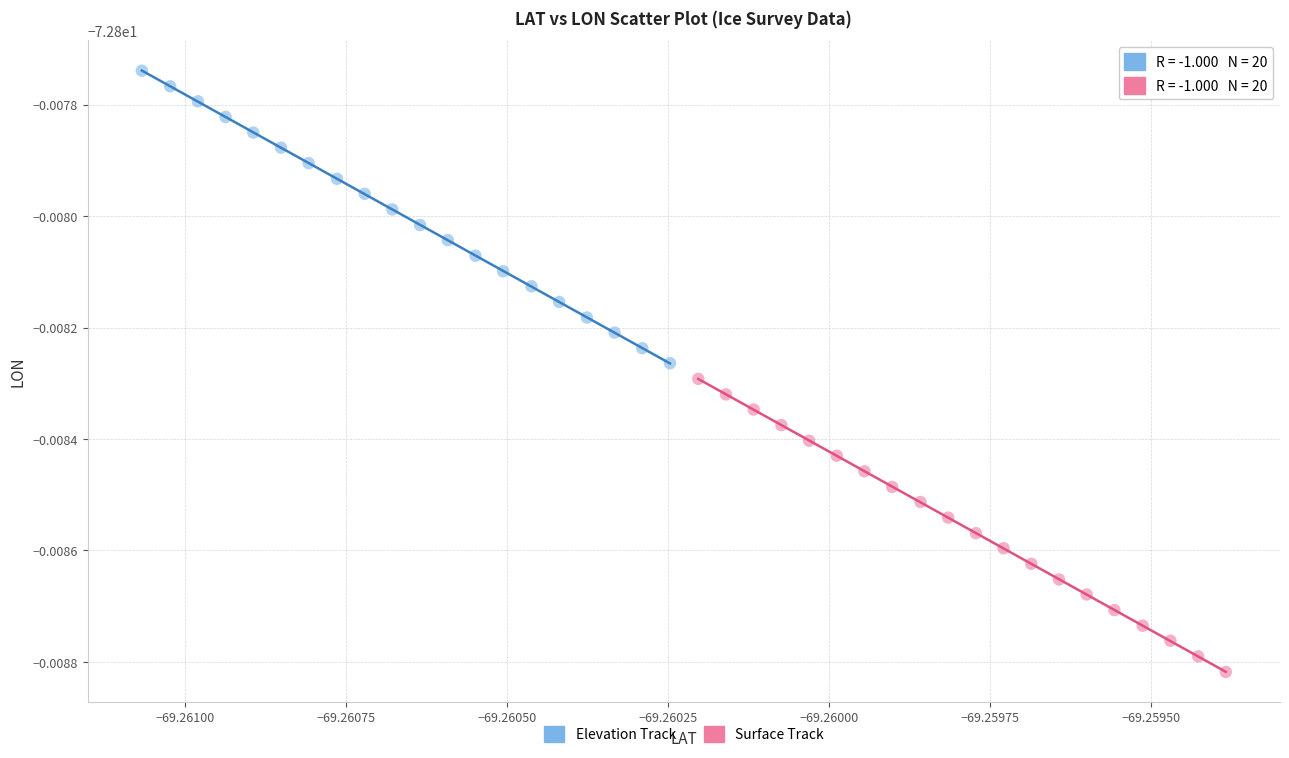

What are all the series names shown in the legend?

Elevation Track, Surface Track